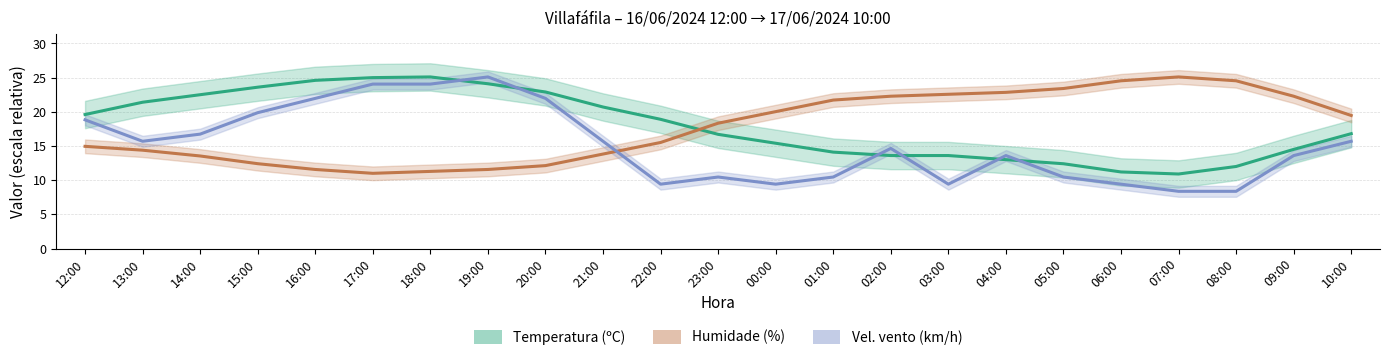

What are all the series names shown in the legend?

Temperatura (ºC), Humidade (%), Velocidade do vento (km/h)